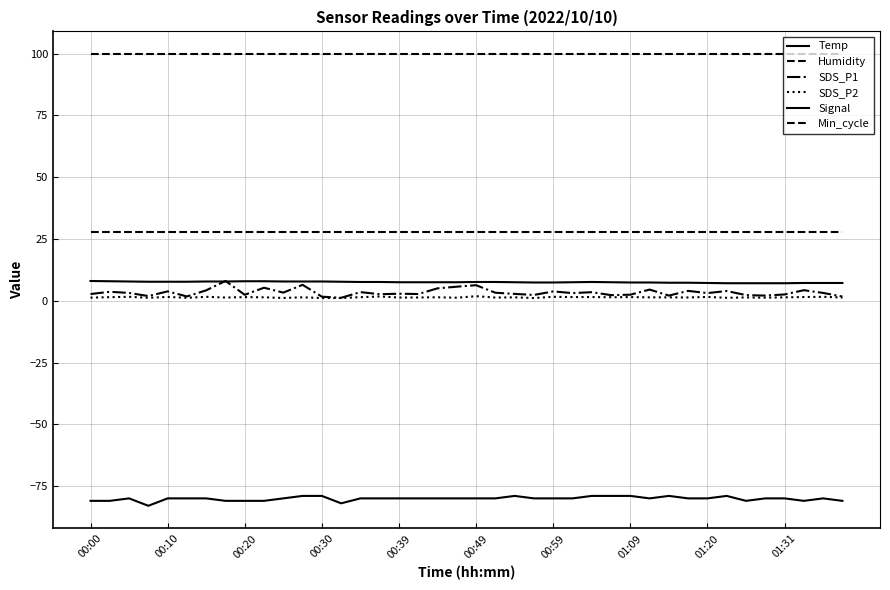

How many distinct data groups are displayed?

6